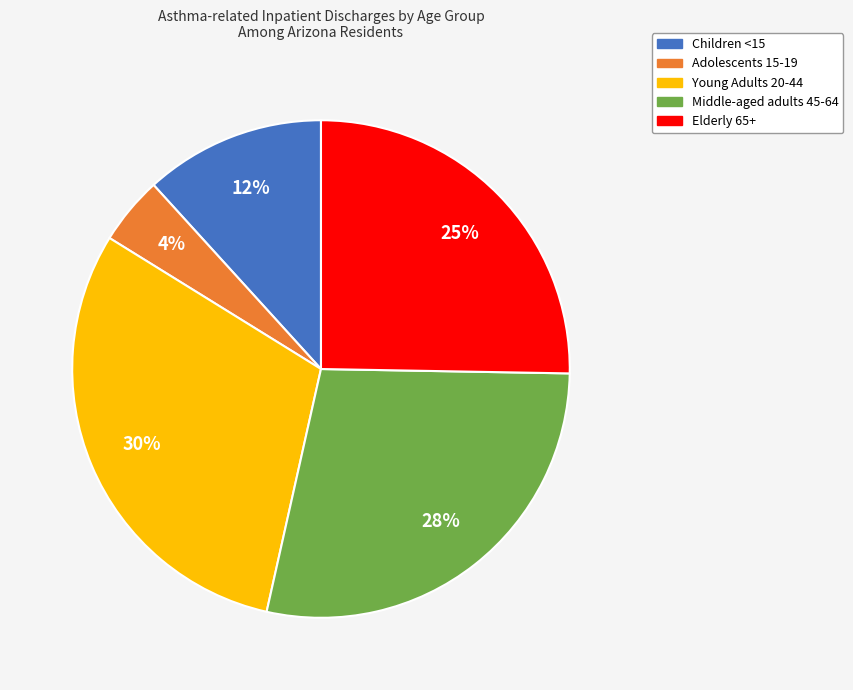

Count the number of slices in the pie.

5